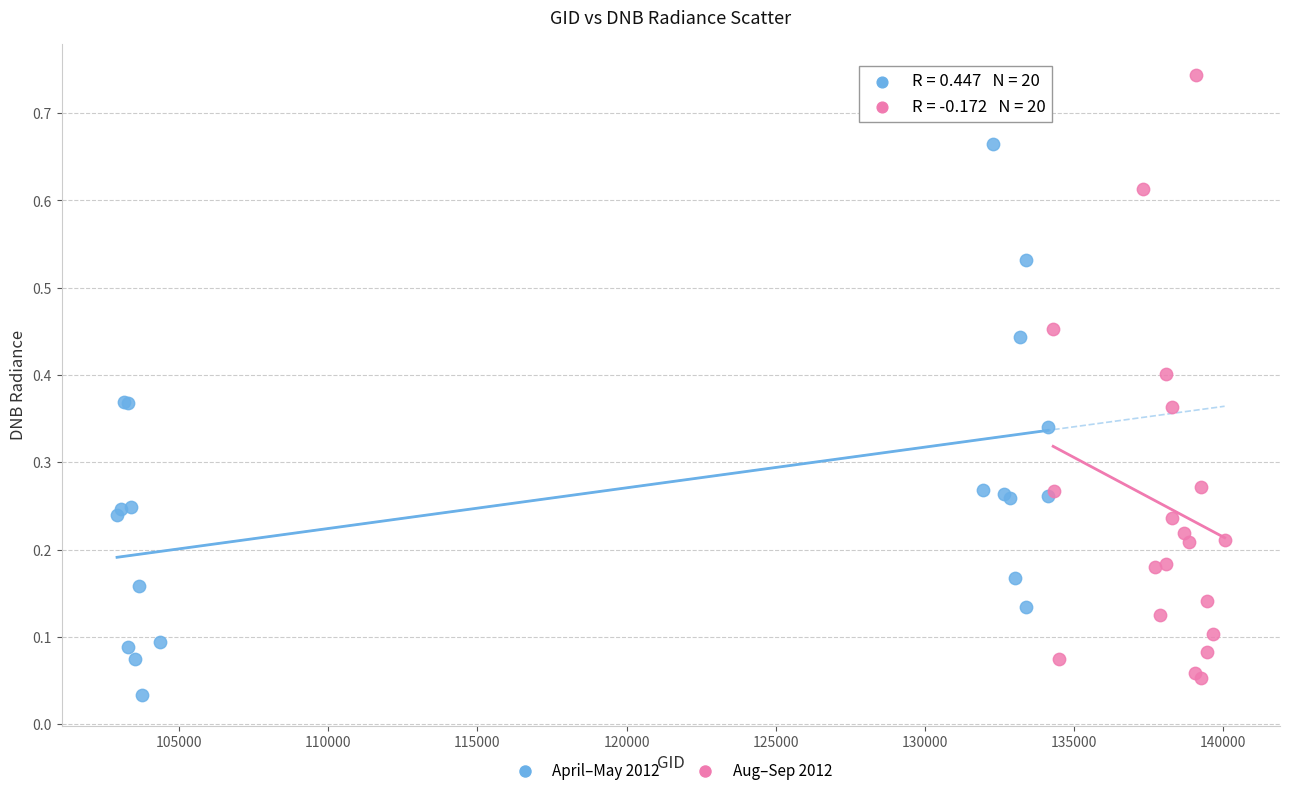

Which series reaches the maximum Y coordinate?

Aug–Sep 2012